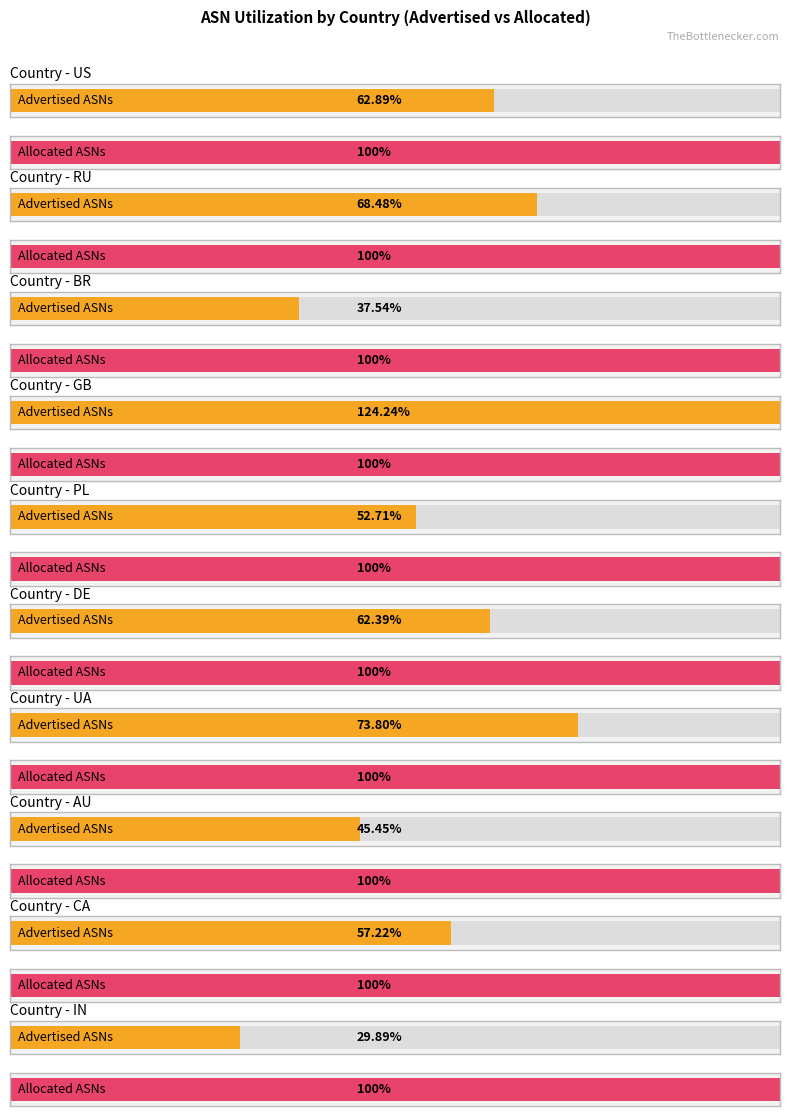

Which series has the largest total across all categories?

Allocated ASNs